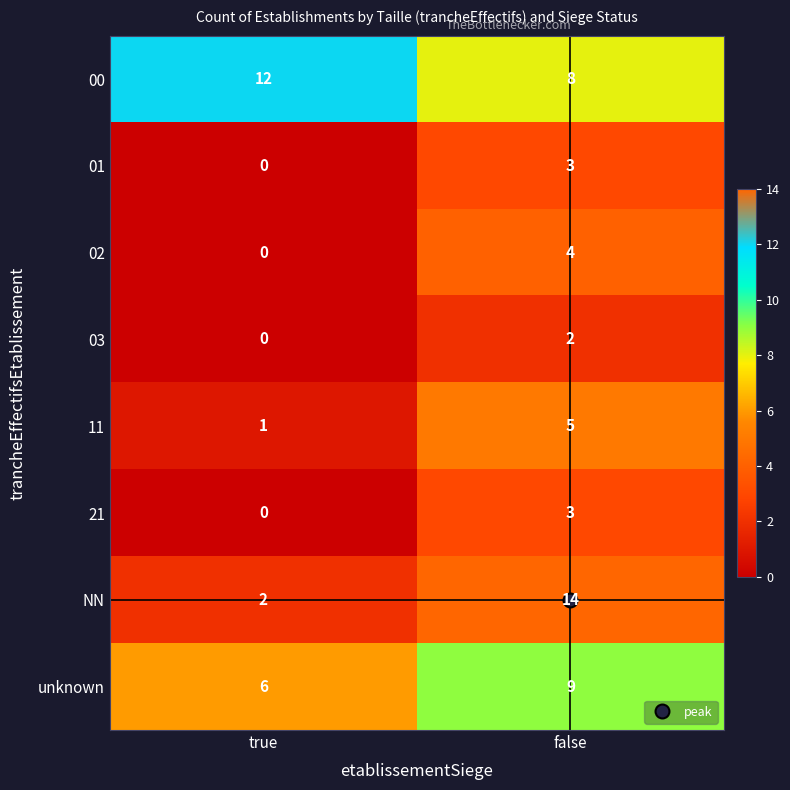

True or false: 03 has a value of 2 at false.

True